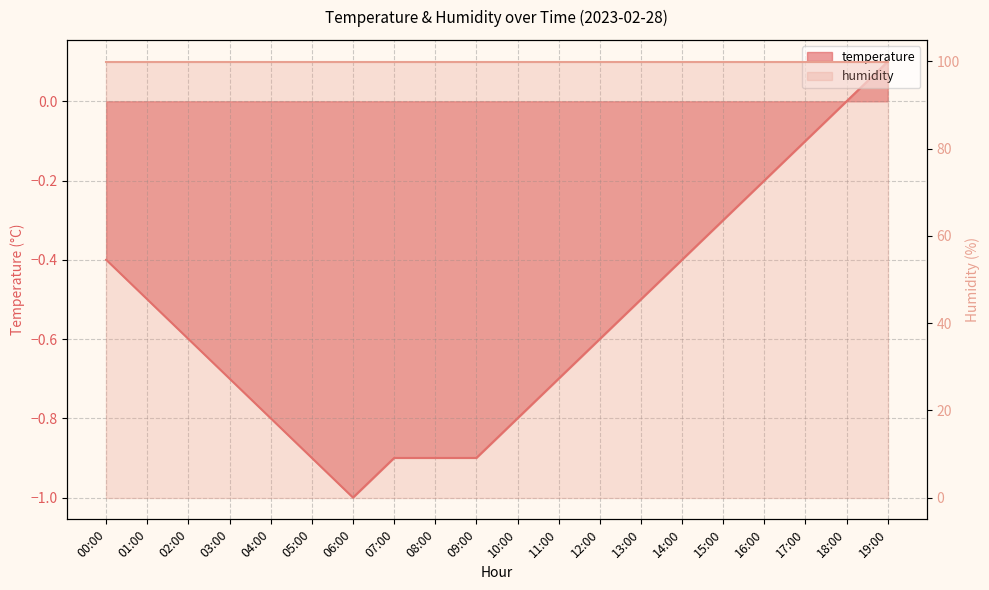

True or false: the data has more than 2 interior local peaks.

False